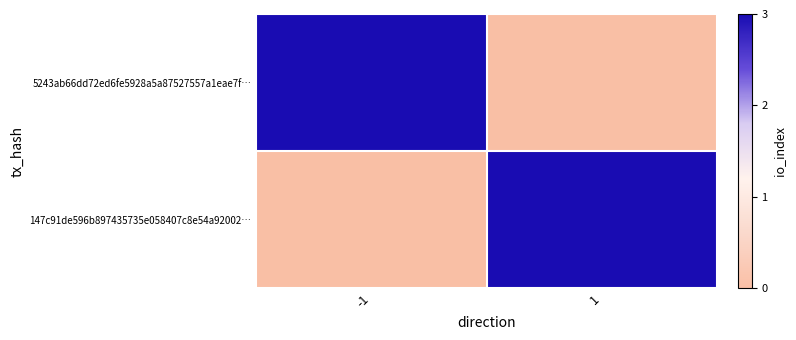

At how many categories does at least one series exceed 1?

2